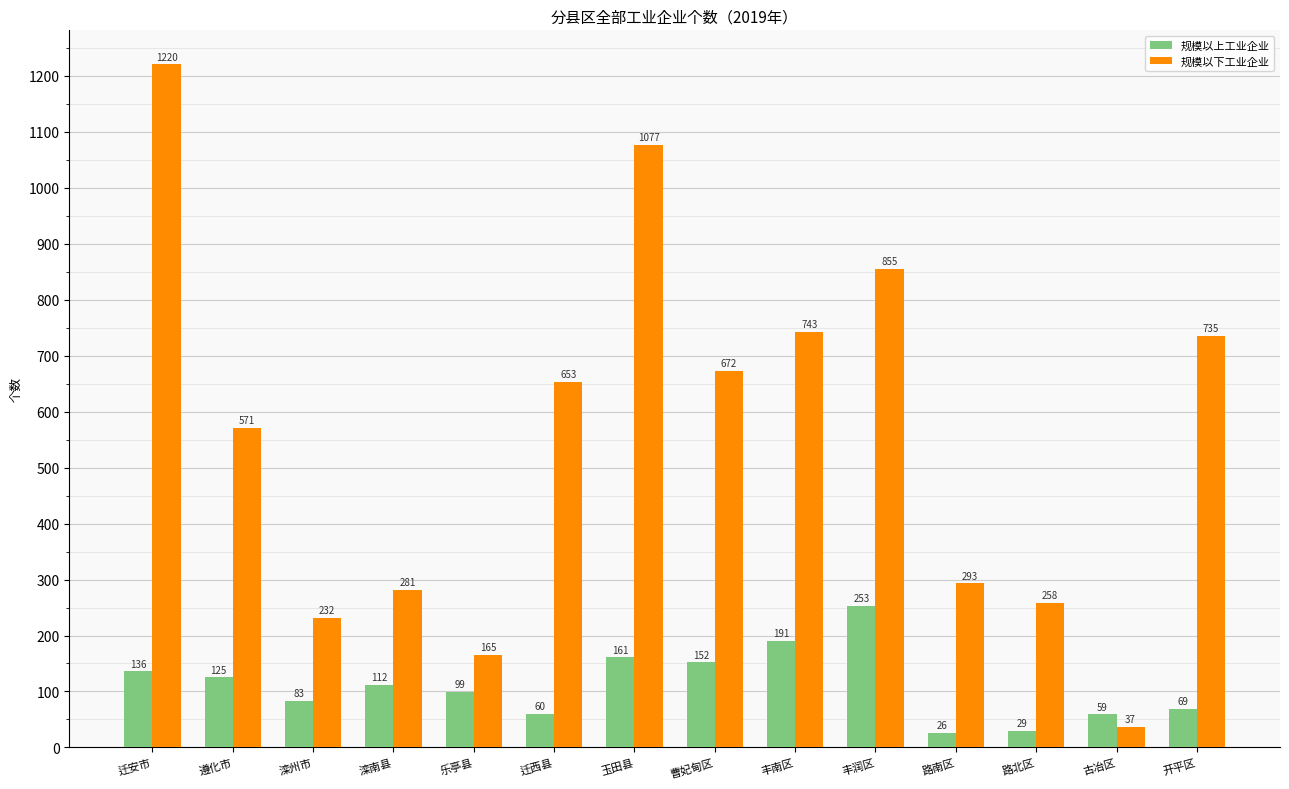

What is the total value across all series at 玉田县?

1238